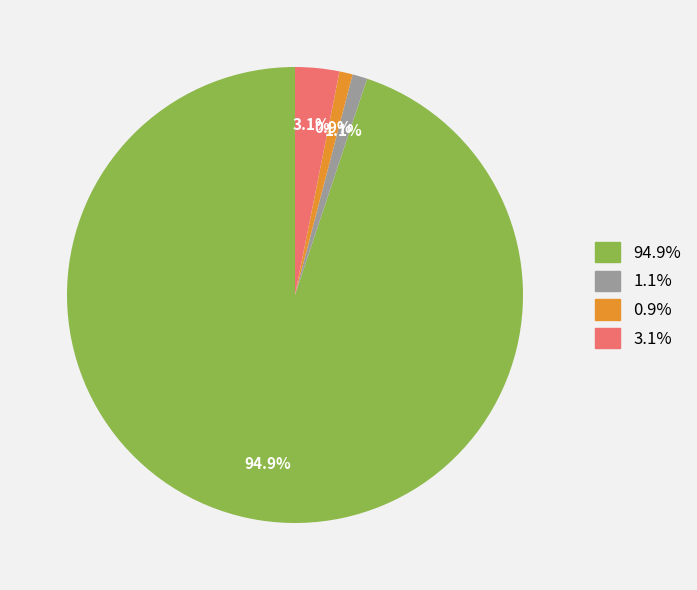

Is there a majority slice in this chart?

Yes